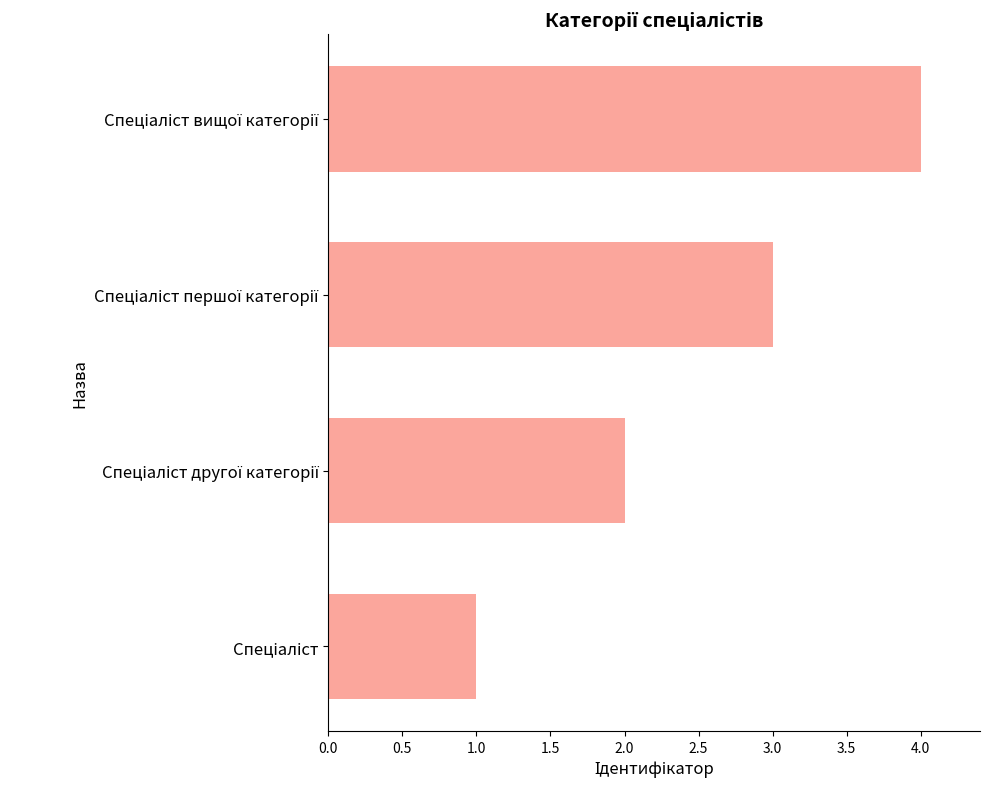

What is the difference between the maximum and minimum values?

3